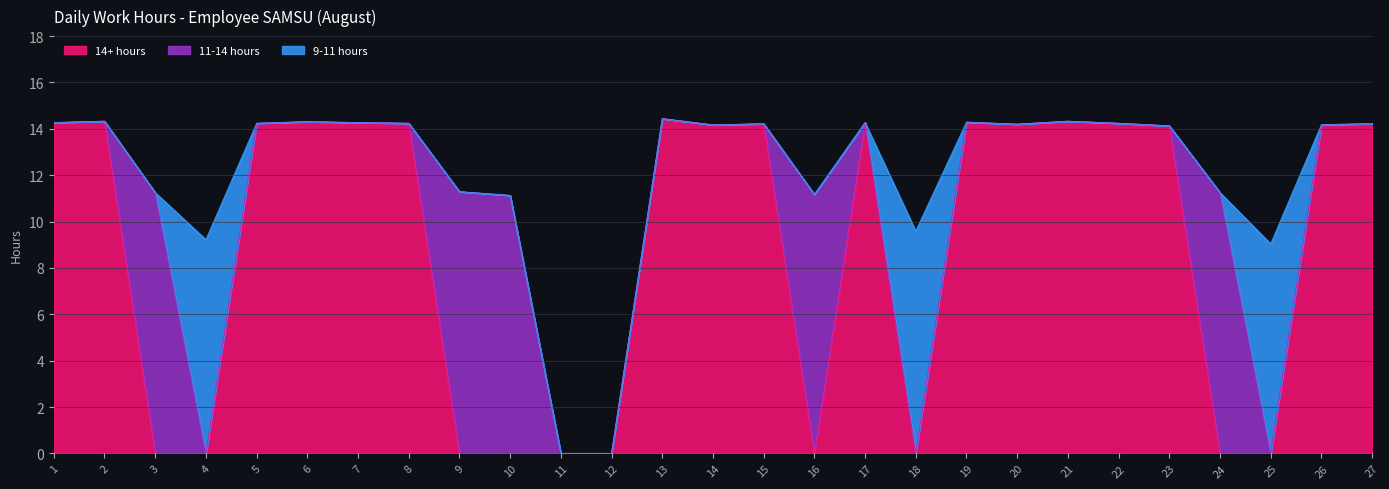

At which category is the sum across all series the highest?

13